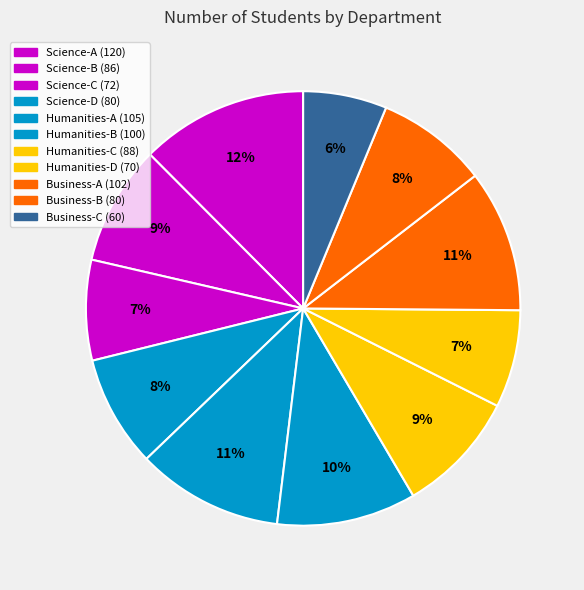

How many segments does this pie chart have?

11